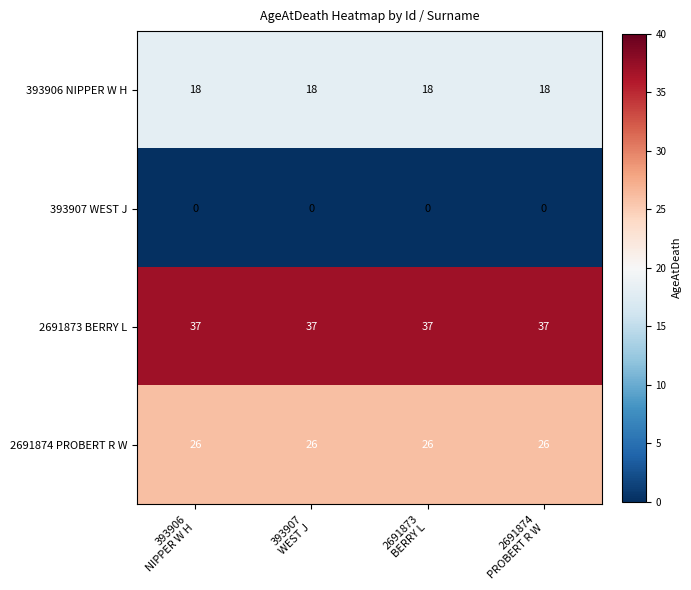

Rank the series by their maximum value, from lowest to highest.

393907 WEST J, 393906 NIPPER W H, 2691874 PROBERT R W, 2691873 BERRY L